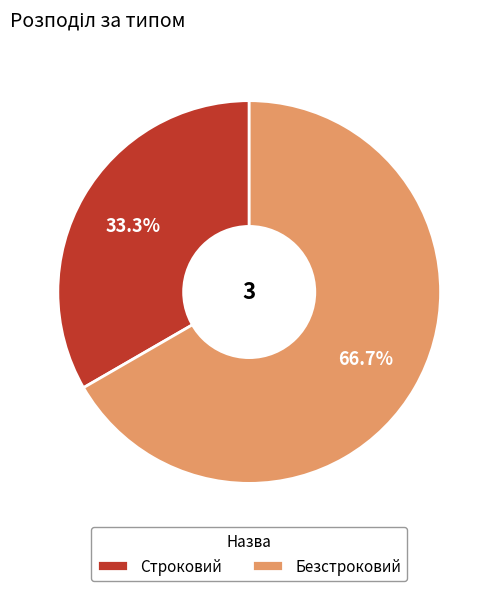

Approximately how many times larger is the value at Безстроковий compared to Строковий?

2.0